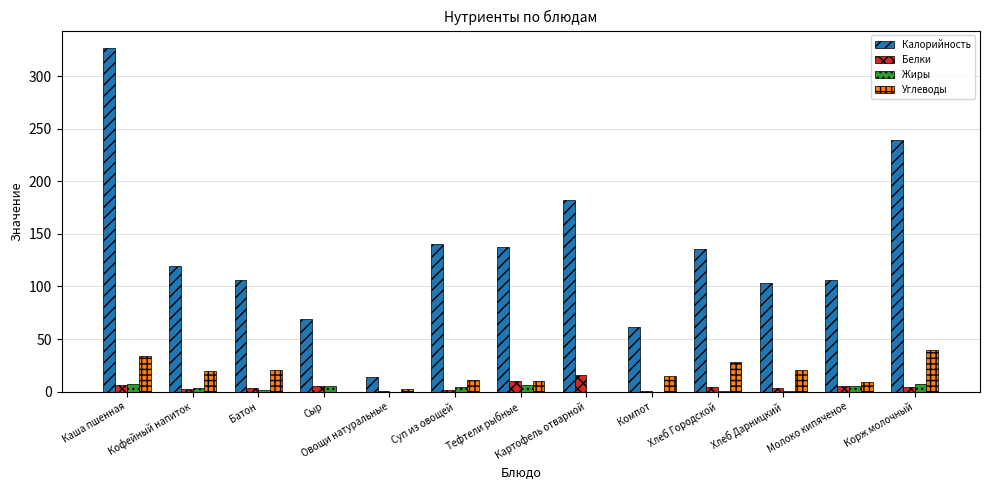

What is the difference between the Белки values at Каша пшенная and Картофель отварной?

9.6